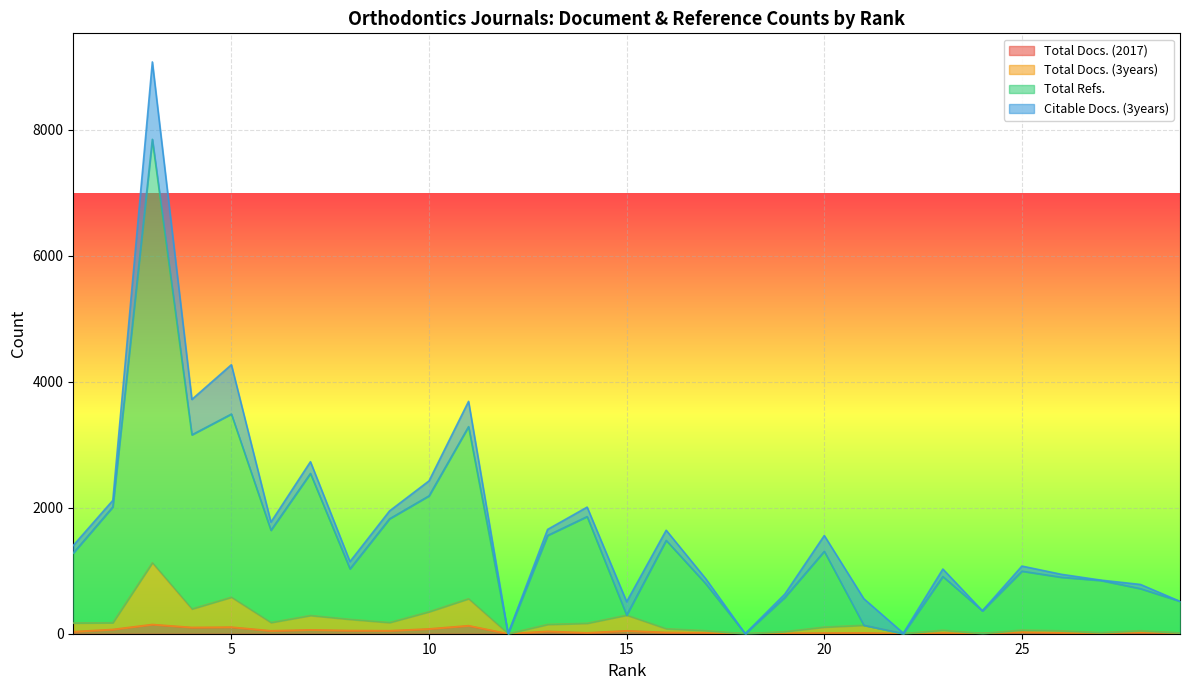

What is the difference between the second highest and second lowest values in the Total Refs. series?

3488